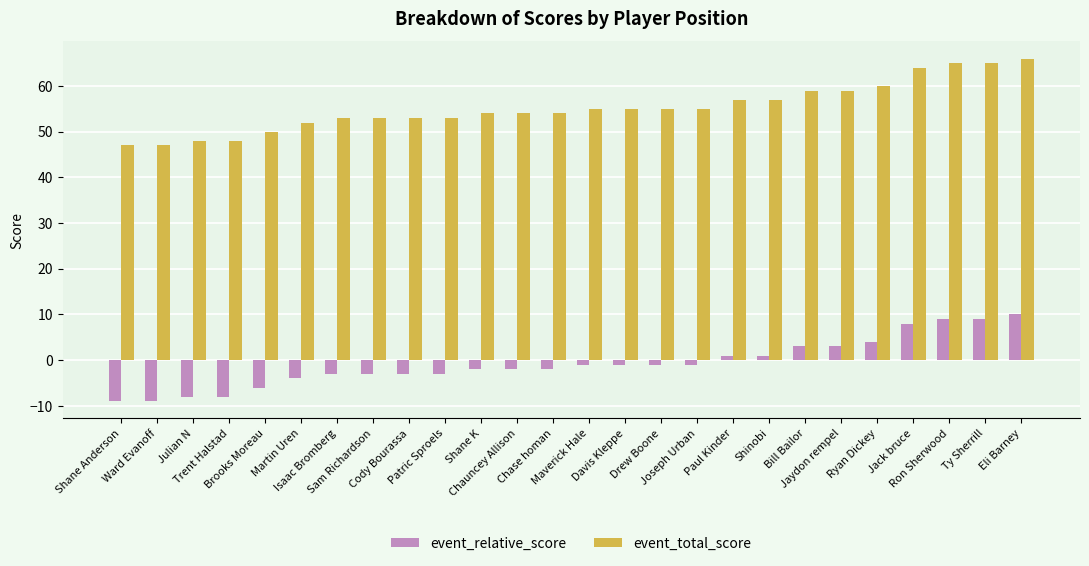

What is the sum of the event_total_score values at Bill Bailor and Maverick Hale?

114